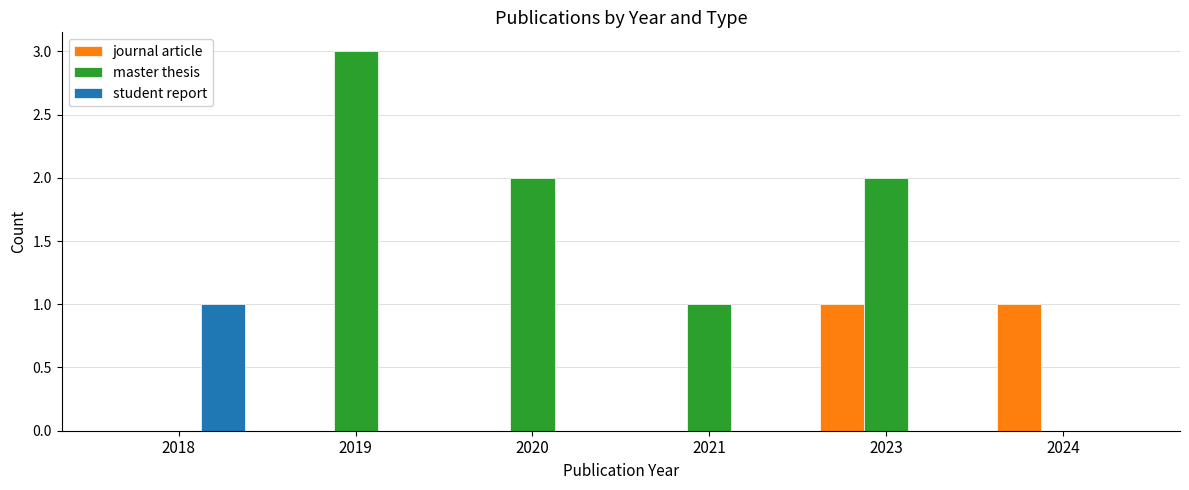

Which series has the largest total across all categories?

master thesis